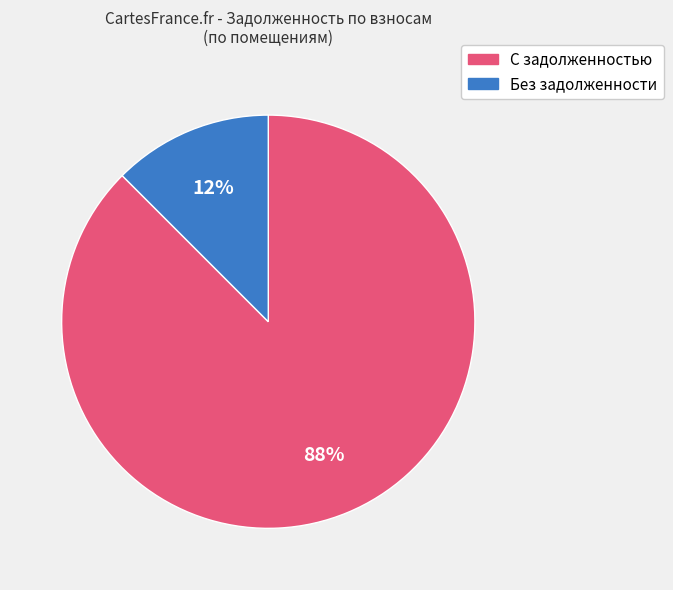

Does any single category account for the majority?

Yes